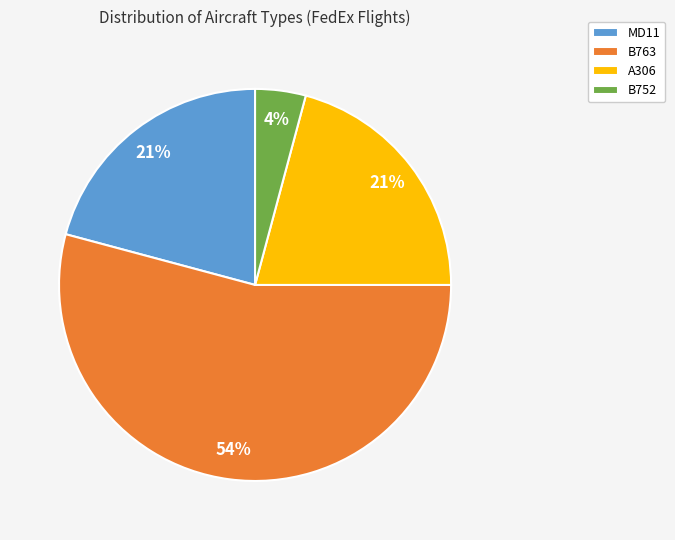

Approximately how many times larger is the value at MD11 compared to A306?

1.0